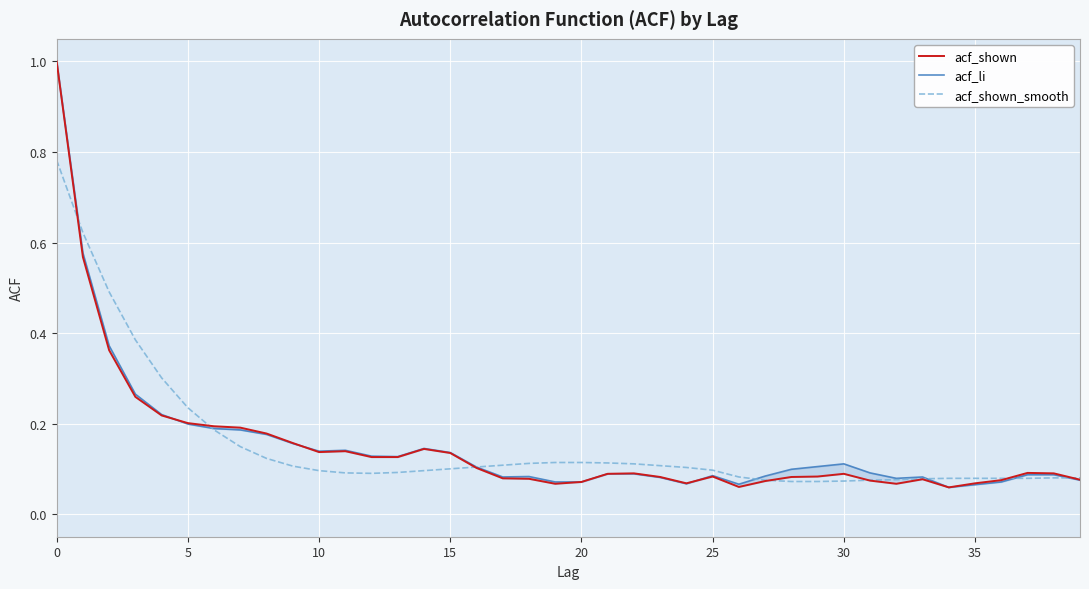

The acf_shown_smooth series shows 0.1 at 10. True or false?

True